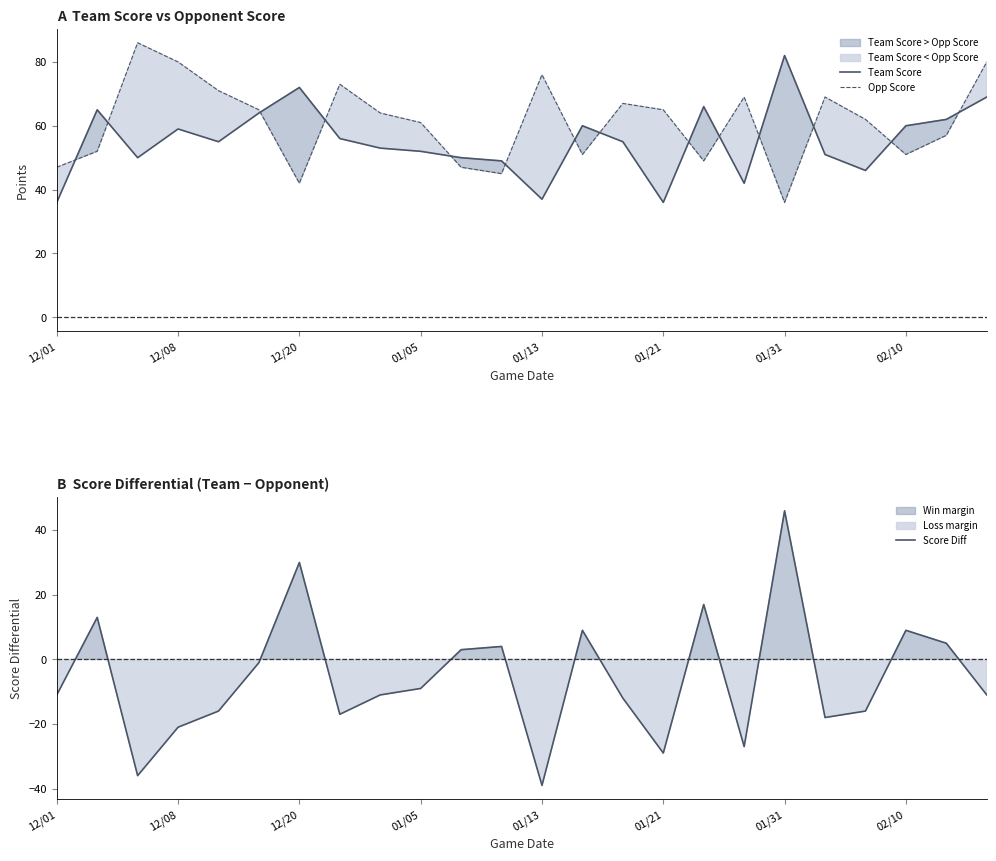

What is the difference between the second highest and minimum values in the Opp Score series?

44